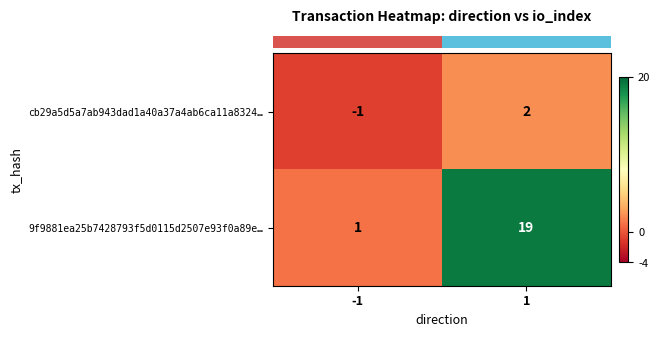

Reading right to left, what are all the values shown in this chart?

cb29a5d5a7ab943dad1a40a37a4ab6ca11a8324…: 2	-1
9f9881ea25b7428793f5d0115d2507e93f0a89e…: 19	1